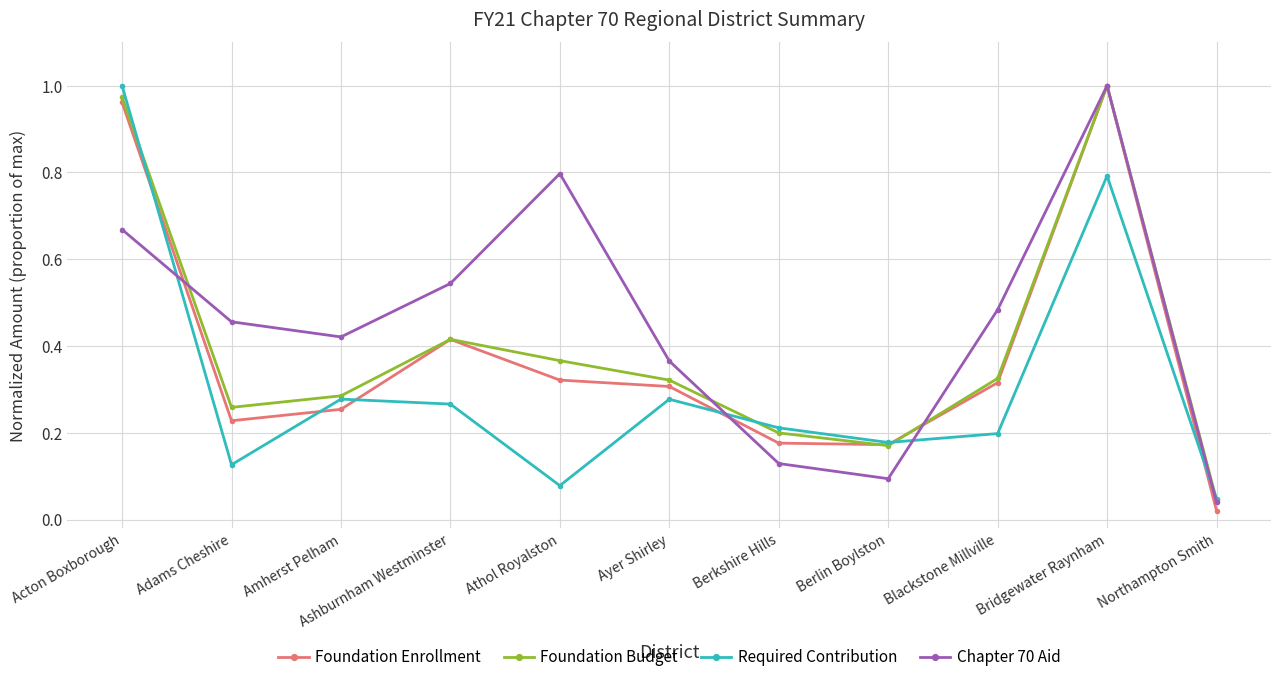

What is the label of the 6th point from the left?

Ayer Shirley